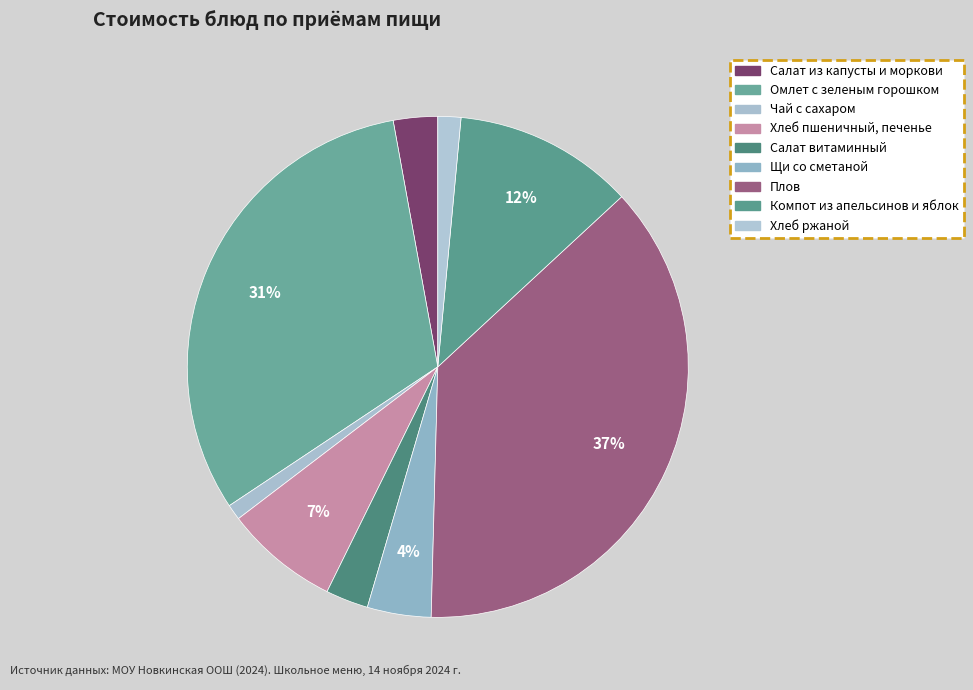

How many segments does this pie chart have?

9